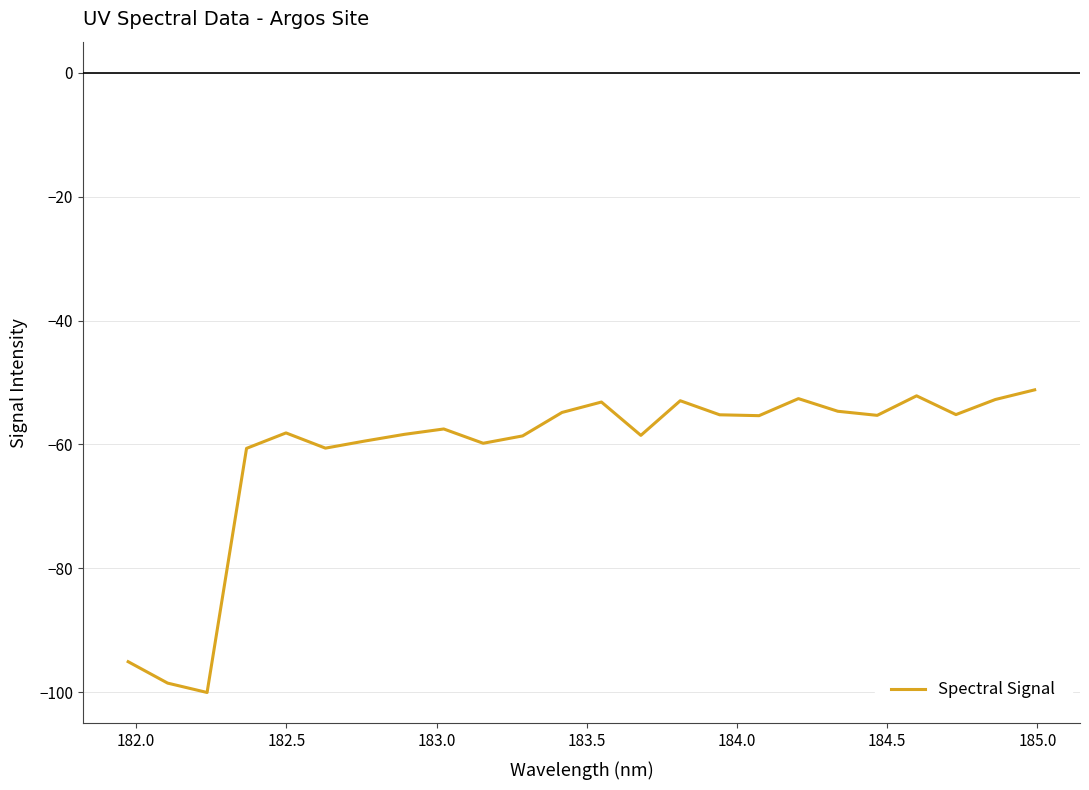

Is this an area chart (filled region under the line)?

No